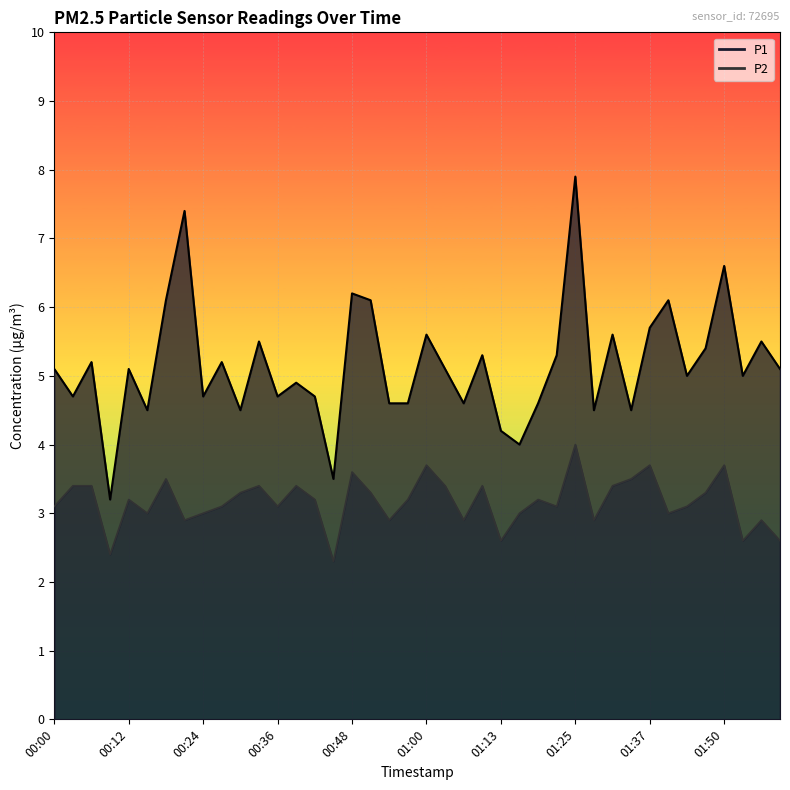

True or false: P2 and P1 intersect in this chart.

False